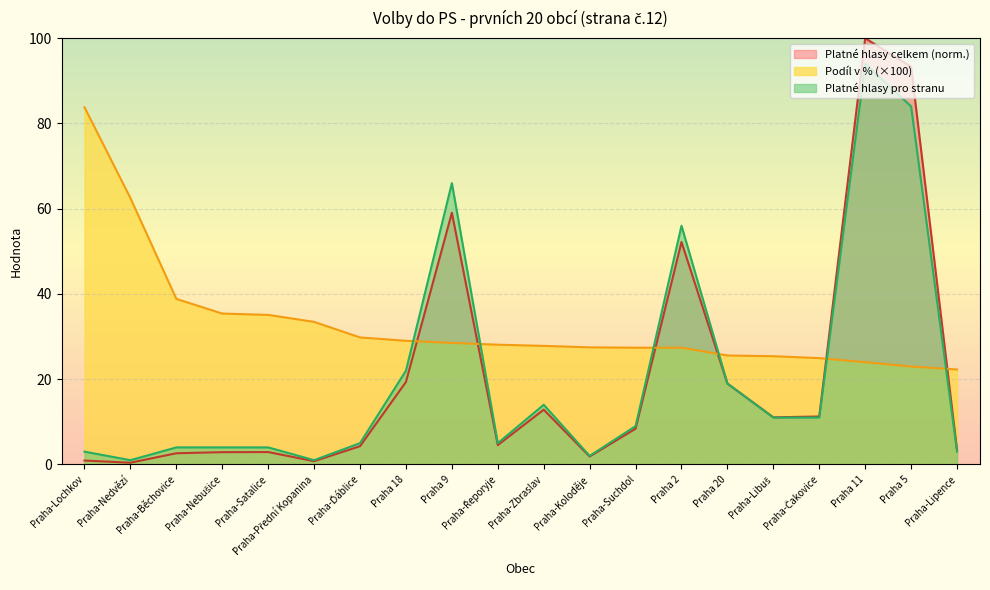

Which series changed the most between Praha-Koloděje and Praha-Suchdol?

Platné hlasy pro stranu